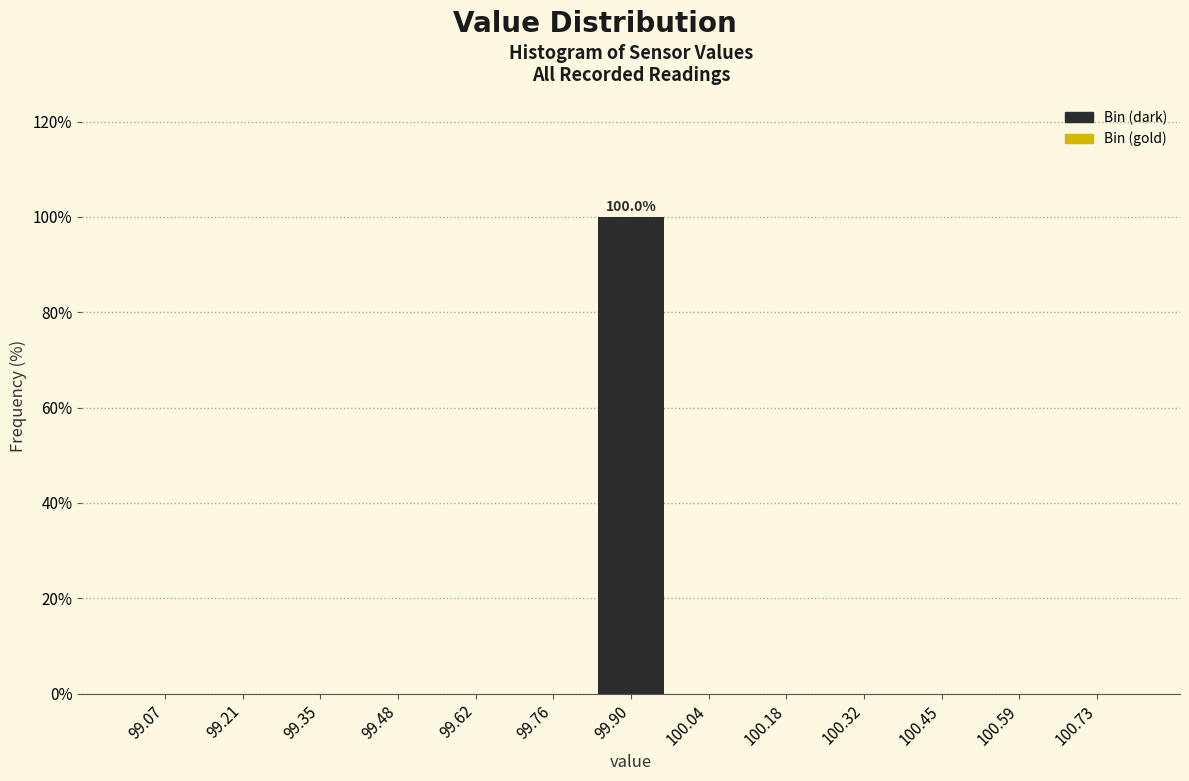

Over which range of the x-axis is the bar tallest?

99.84 to 99.96